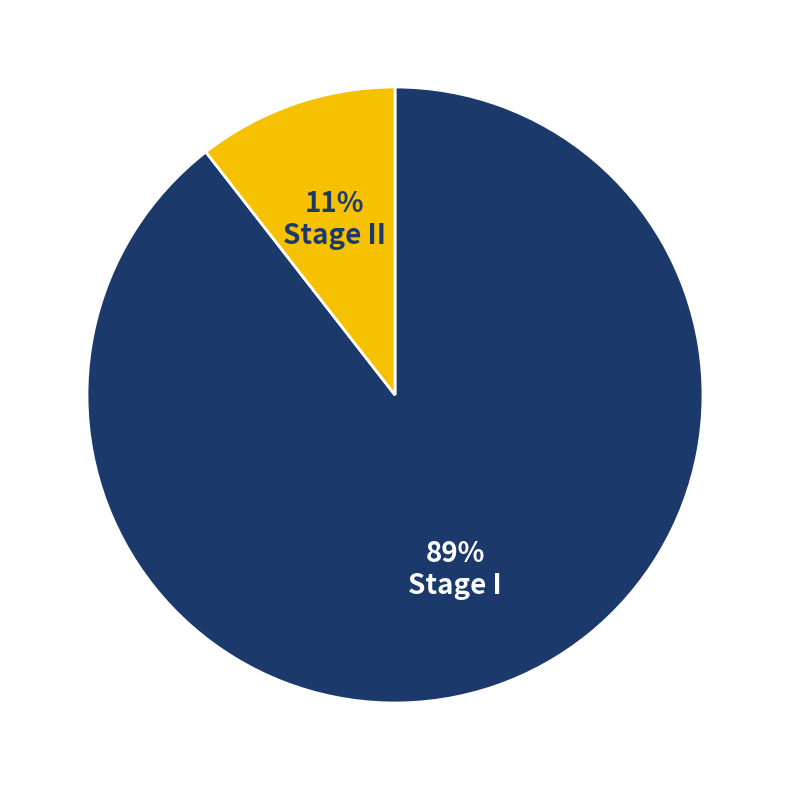

How many slices are in this pie chart?

2